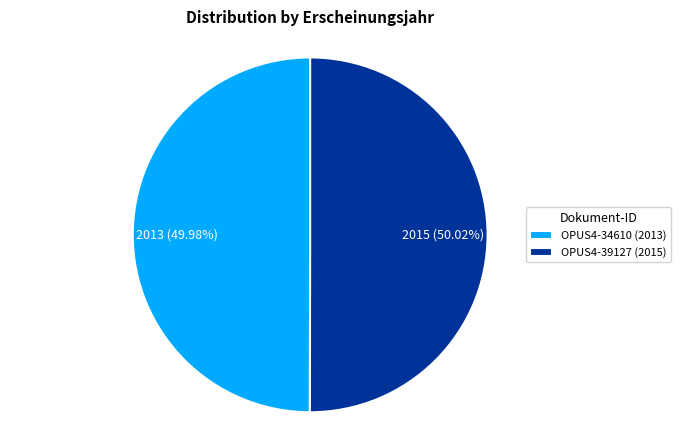

Is there any slice that represents more than half of the pie?

Yes